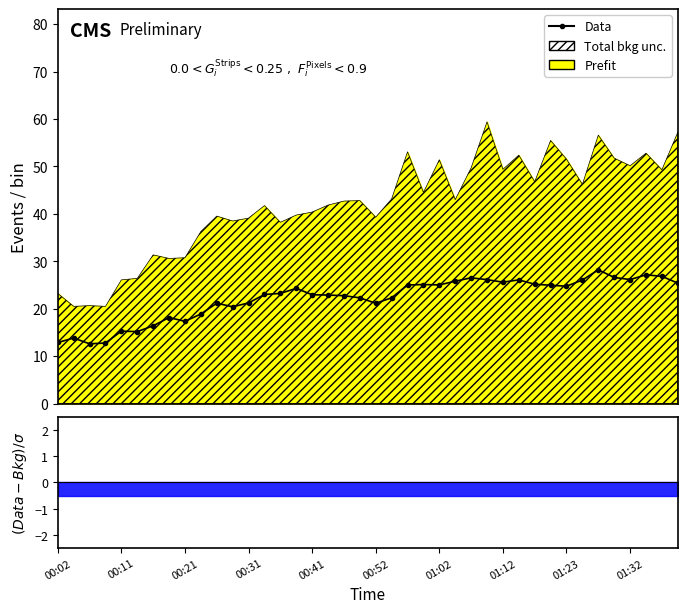

The chart shows a value of 15.0 at 33. True or false?

False